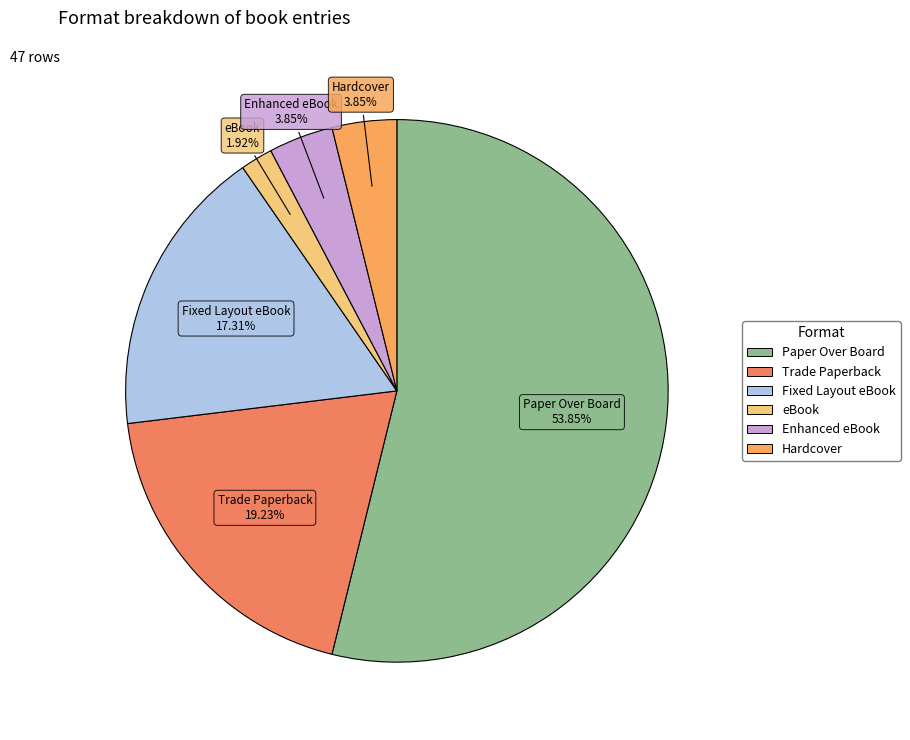

Combined, do Enhanced eBook and Trade Paperback account for over 50%?

No